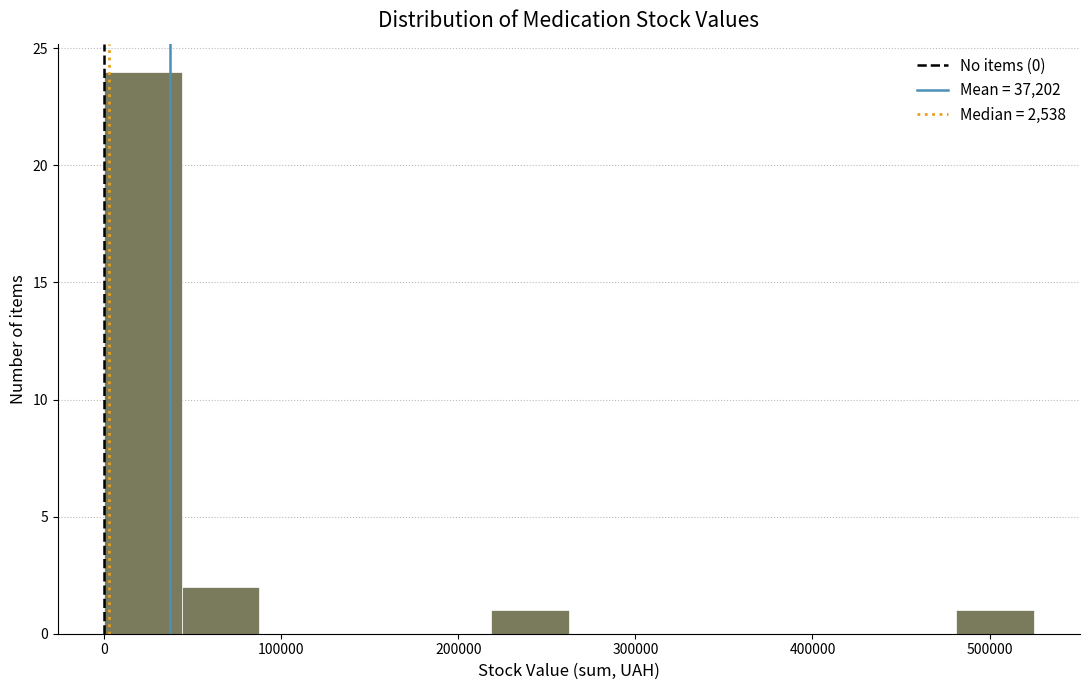

Reading left to right, list every bar in this chart as the range it spans on the x-axis followed by its height. Neither the bar edges nor the heights are printed on the chart, so give them approximately, as read against the axes.

0 to 40000: 24
40000 to 90000: 2
90000 to 130000: 0
130000 to 170000: 0
170000 to 220000: 0
220000 to 260000: 1
260000 to 310000: 0
310000 to 350000: 0
350000 to 390000: 0
390000 to 440000: 0
440000 to 480000: 0
480000 to 520000: 1